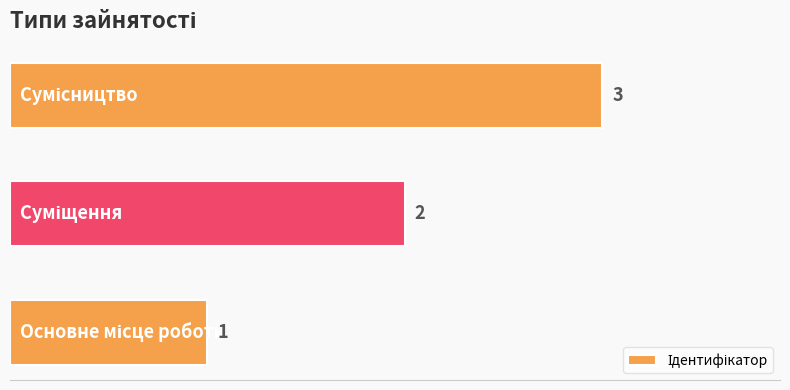

How many values are between 1 and 3?

3